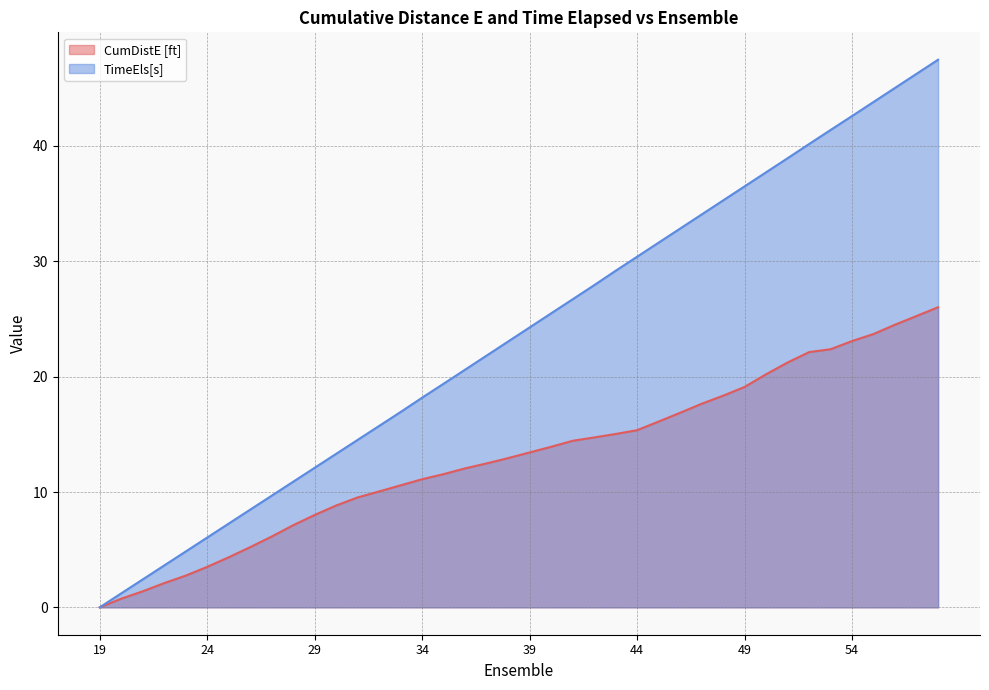

What is the spread (max minus min) of values at 33?

6.4